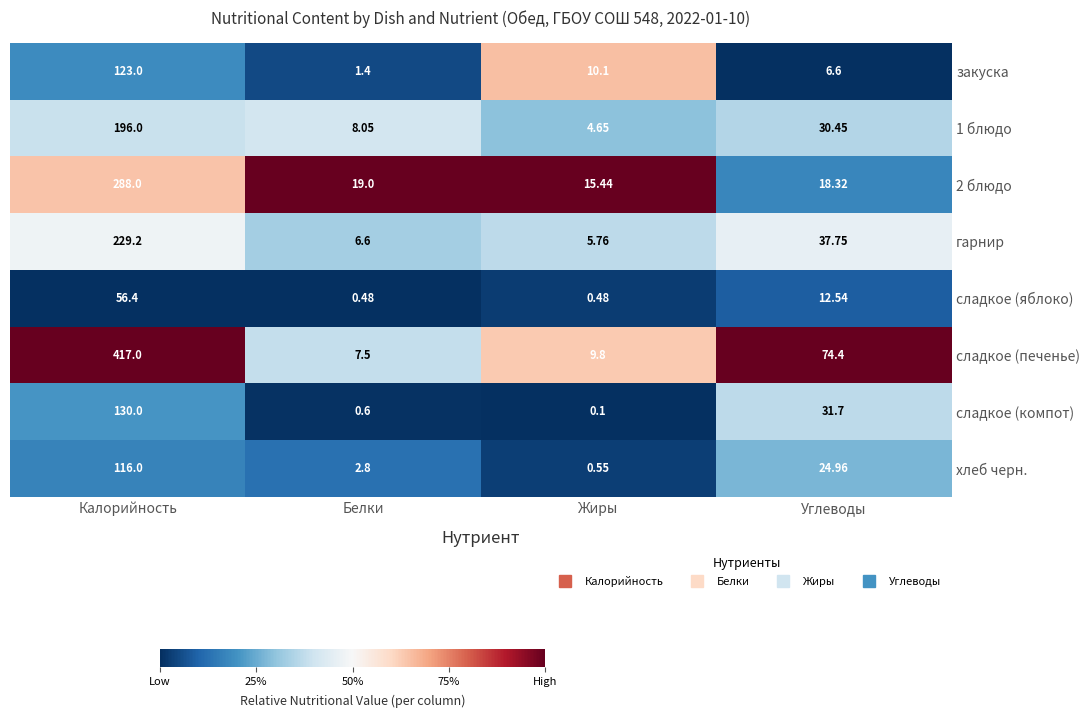

Where is сладкое (компот) nearest to the value 65?

Углеводы